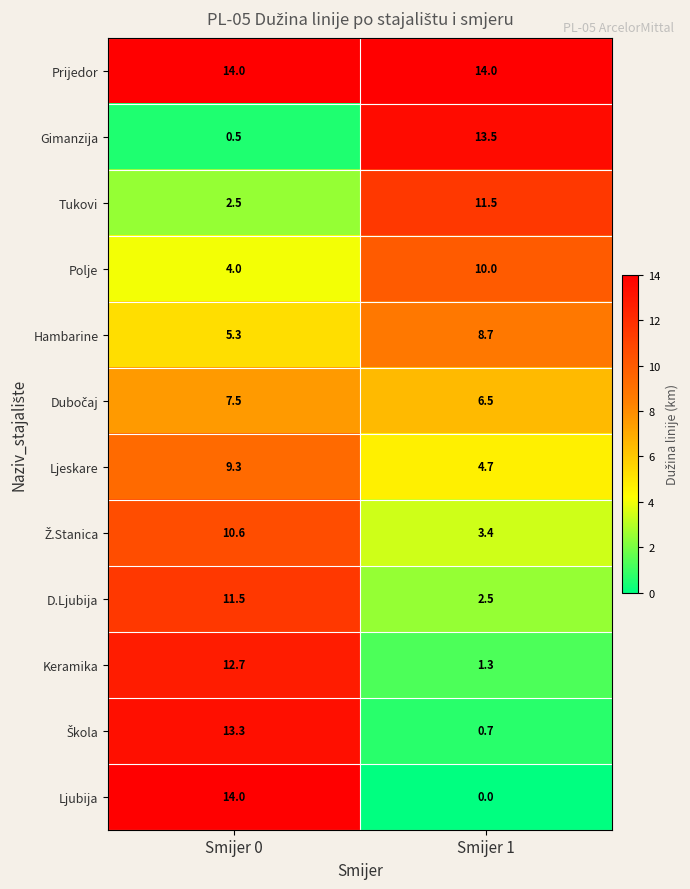

What is the total value across all series at Smijer 1?

76.8